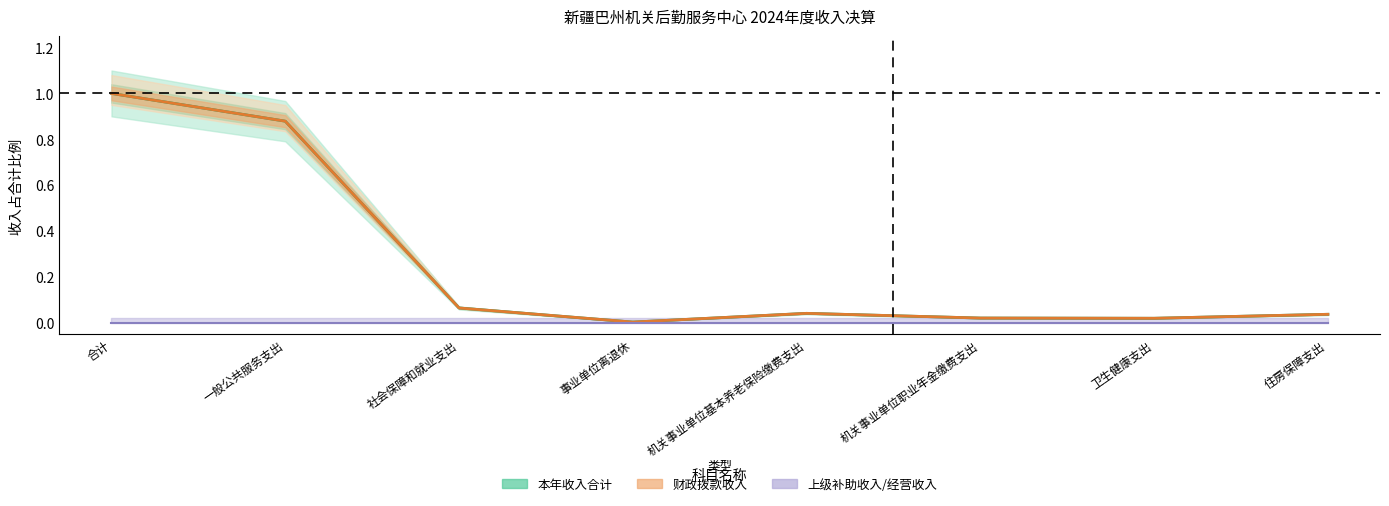

The 本年收入合计 series shows 0.1 at 社会保障和就业支出. True or false?

False